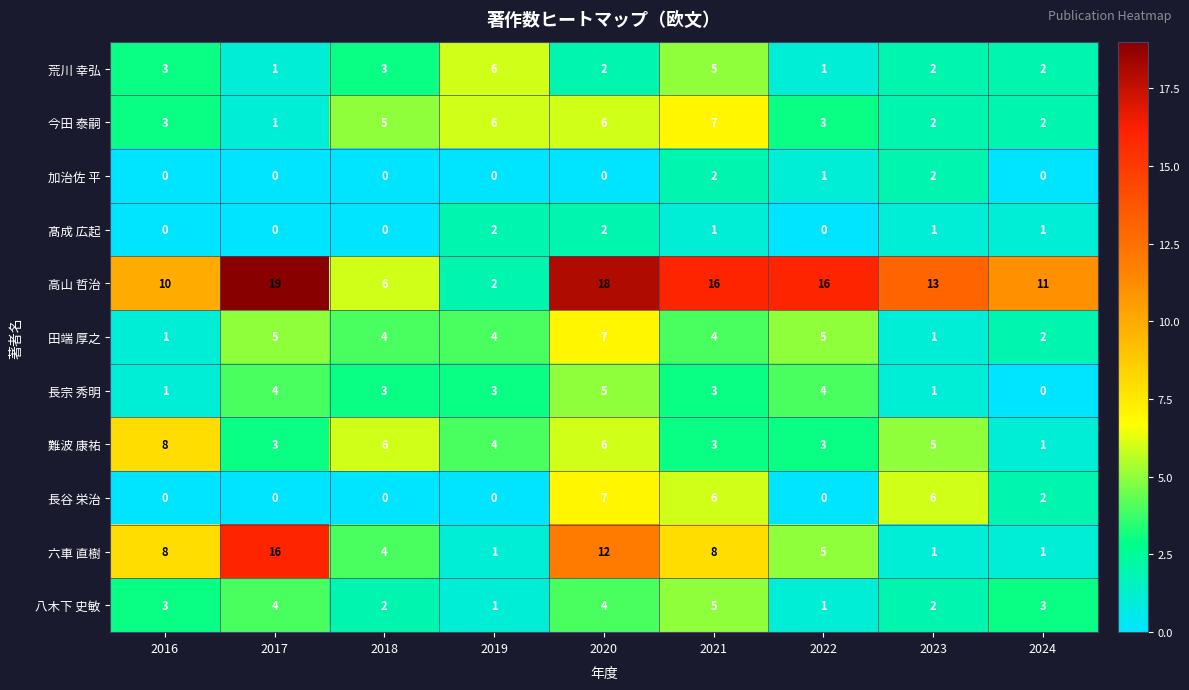

How many values in the 加治佐 平 series exceed 0?

3